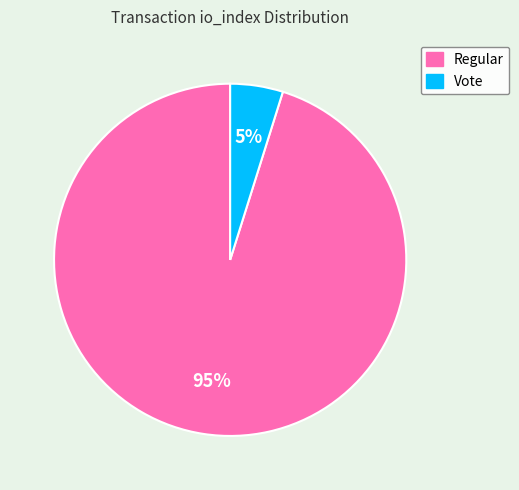

To the nearest percent, what is the average slice percentage?

50%